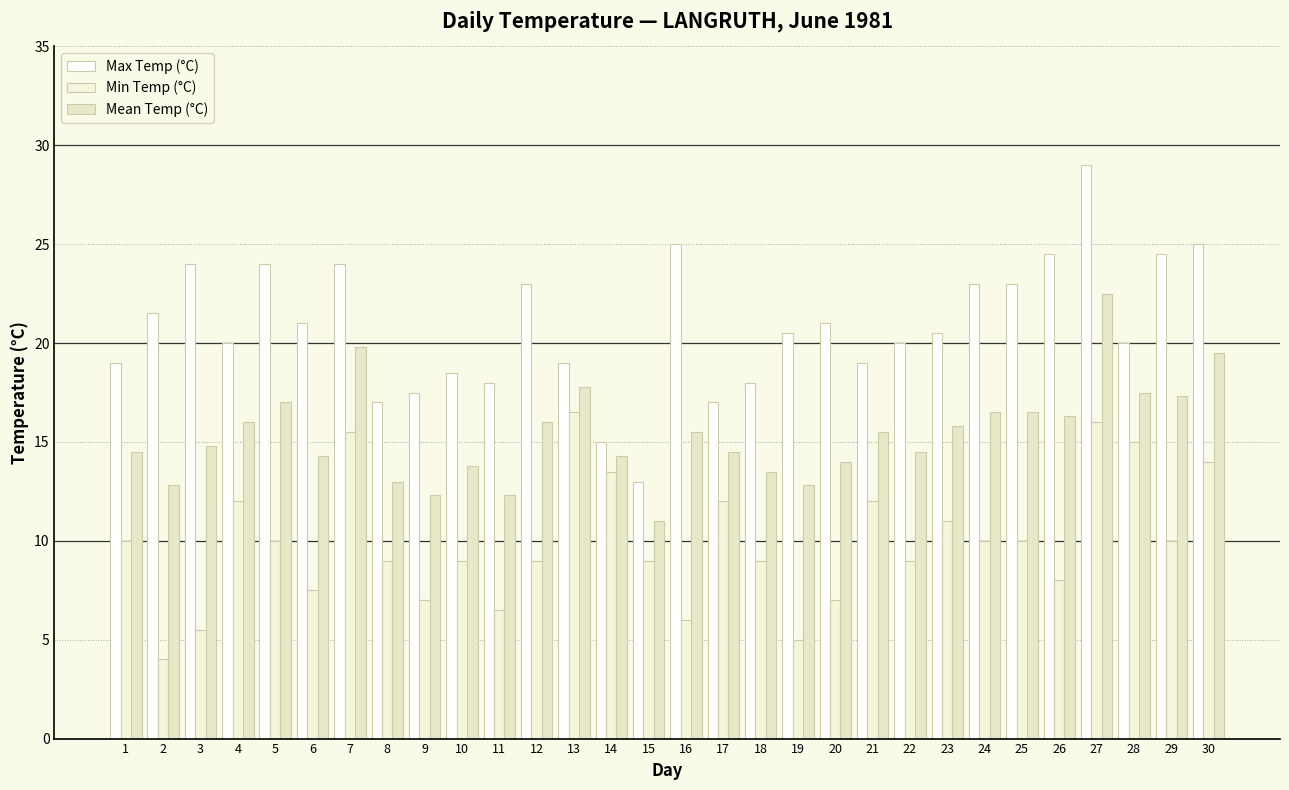

Which series has the largest total across all categories?

Max Temp (°C)